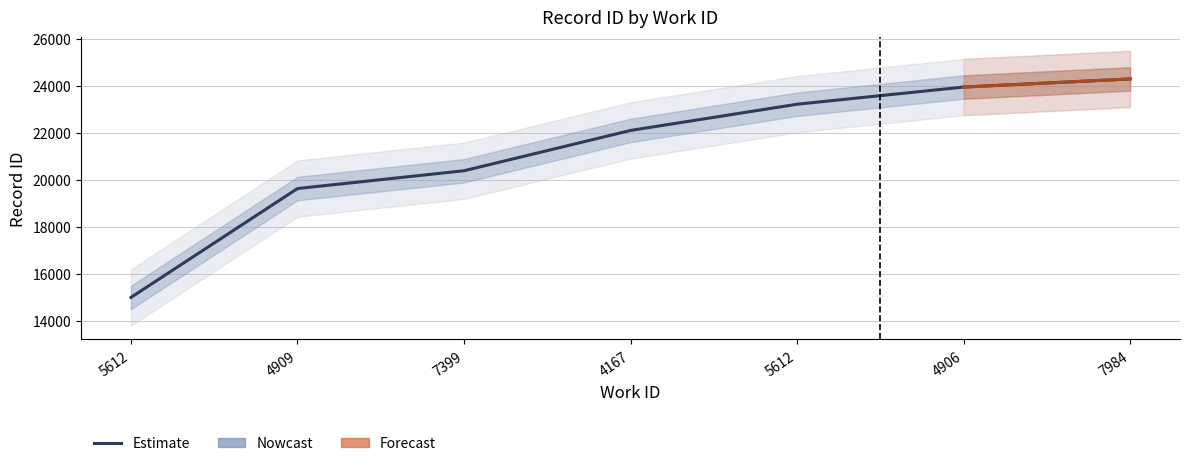

List the labels in order of value, largest first.

7984, 4906, 5612, 4167, 7399, 4909, 5612